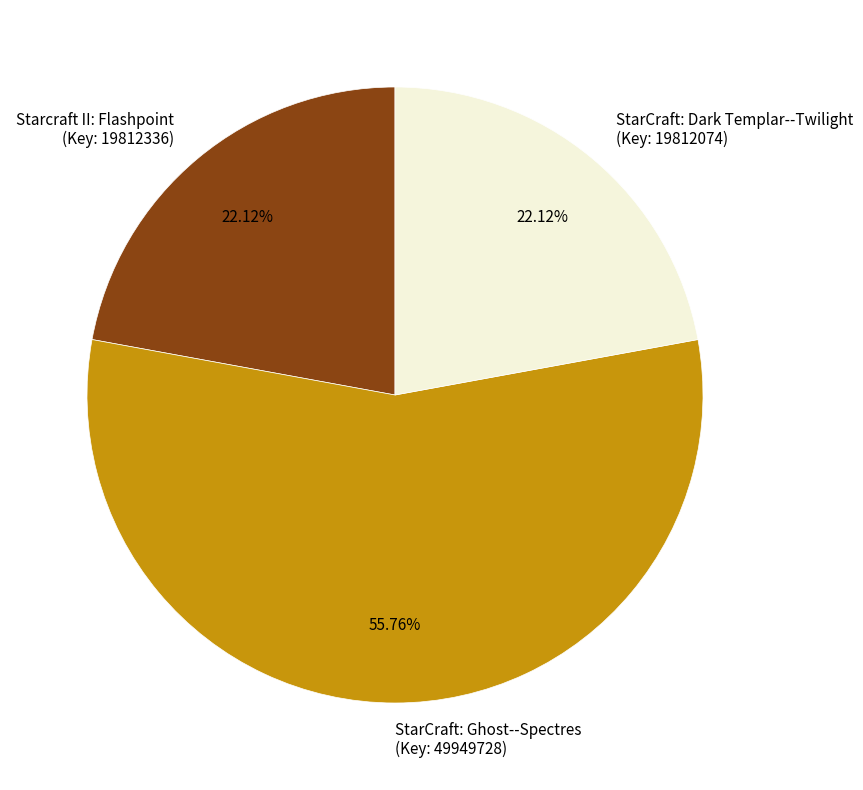

Do StarCraft: Ghost--Spectres (Key: 49949728) and Starcraft II: Flashpoint (Key: 19812336) together represent more than half of the pie?

Yes